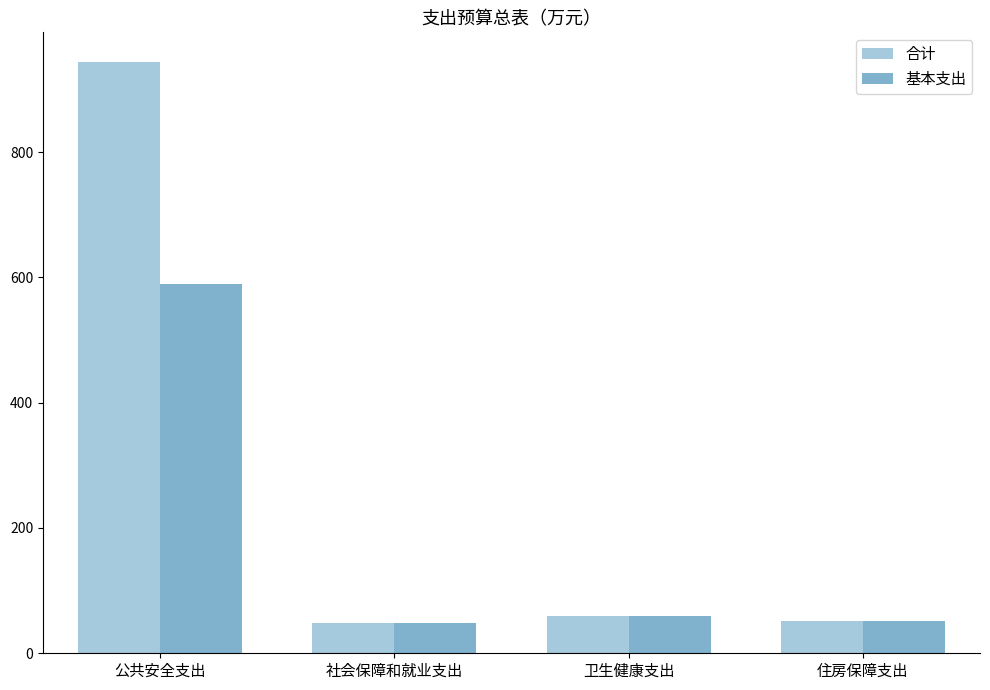

What is the highest value of the 合计 series?

944.1